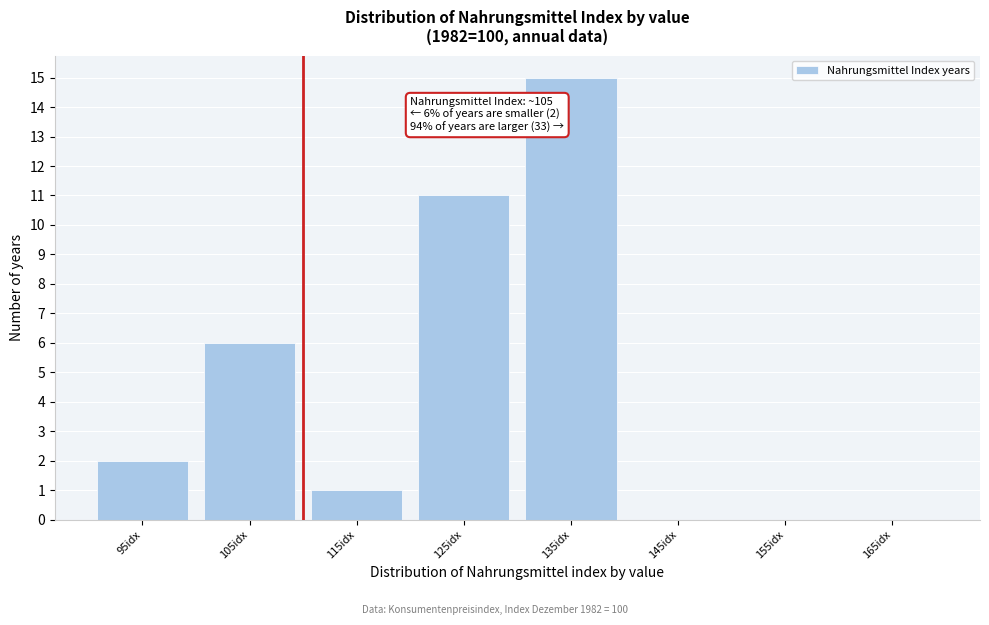

Reading right to left, transcribe all the data shown in this chart.

165idx=0	155idx=0	145idx=0	135idx=15	125idx=11	115idx=1	105idx=6	95idx=2